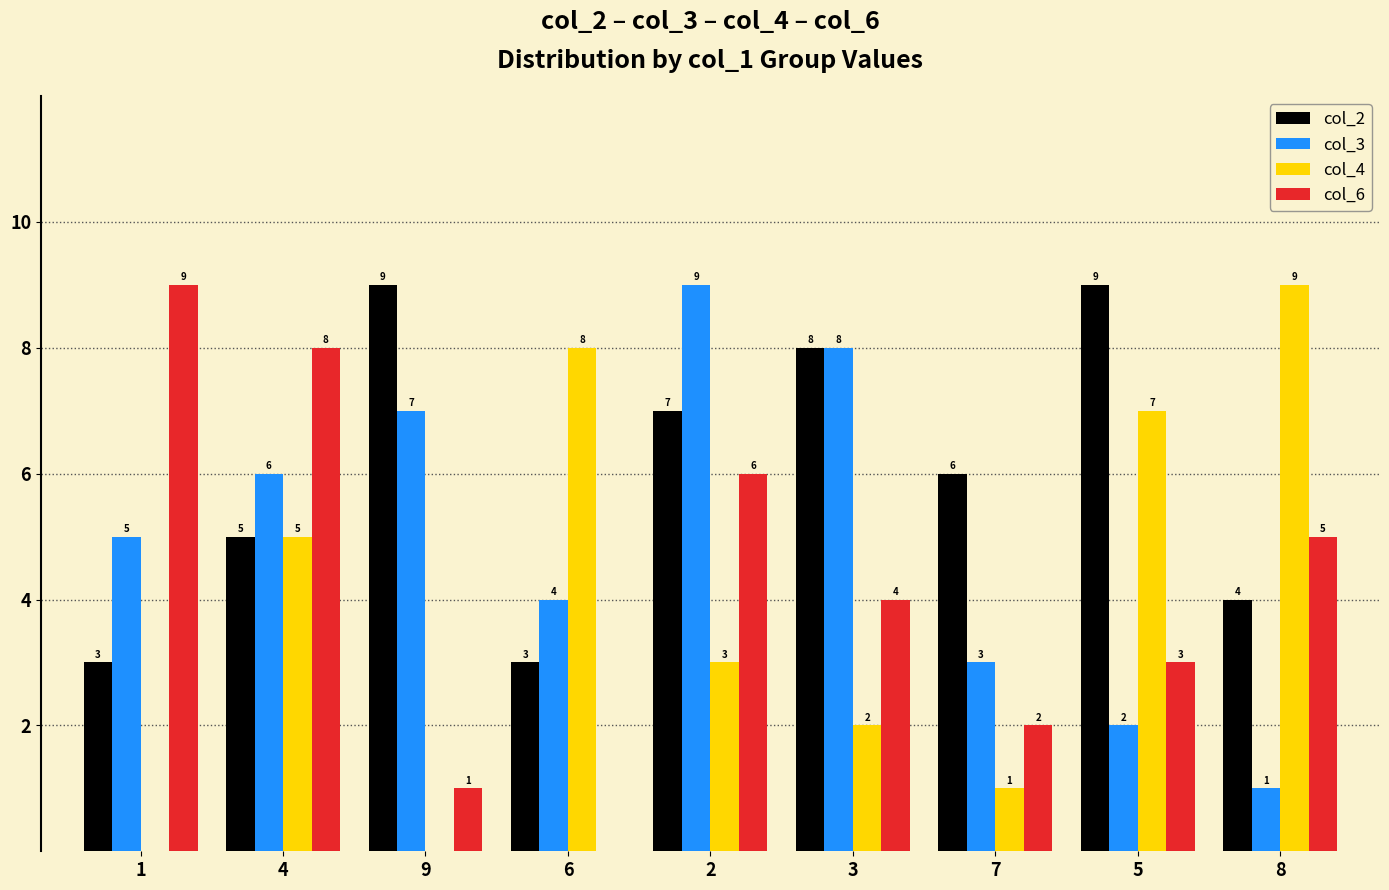

The value of col_3 at 3 is 8. True or false?

True